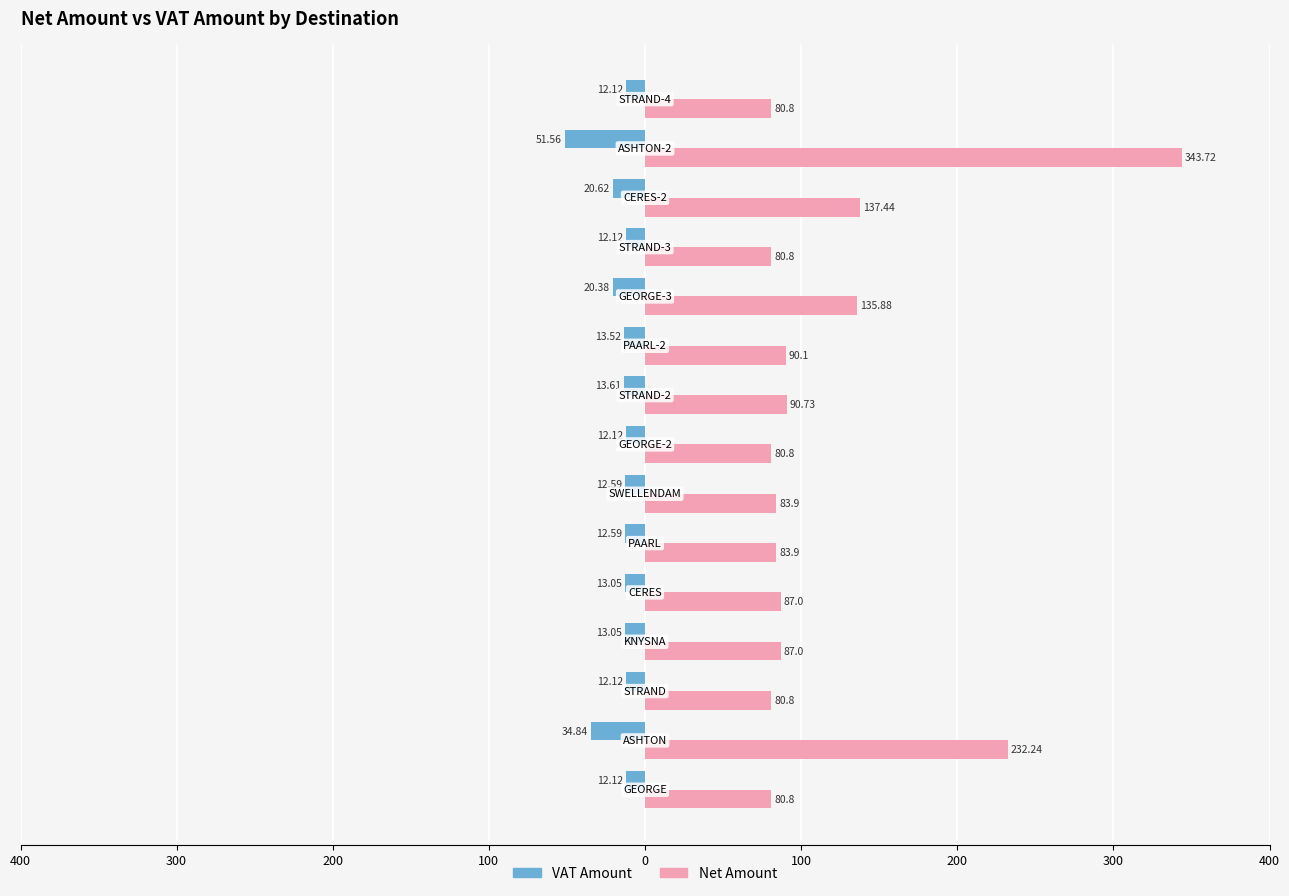

Rank the series by their average value, from highest to lowest.

Net Amount, VAT Amount